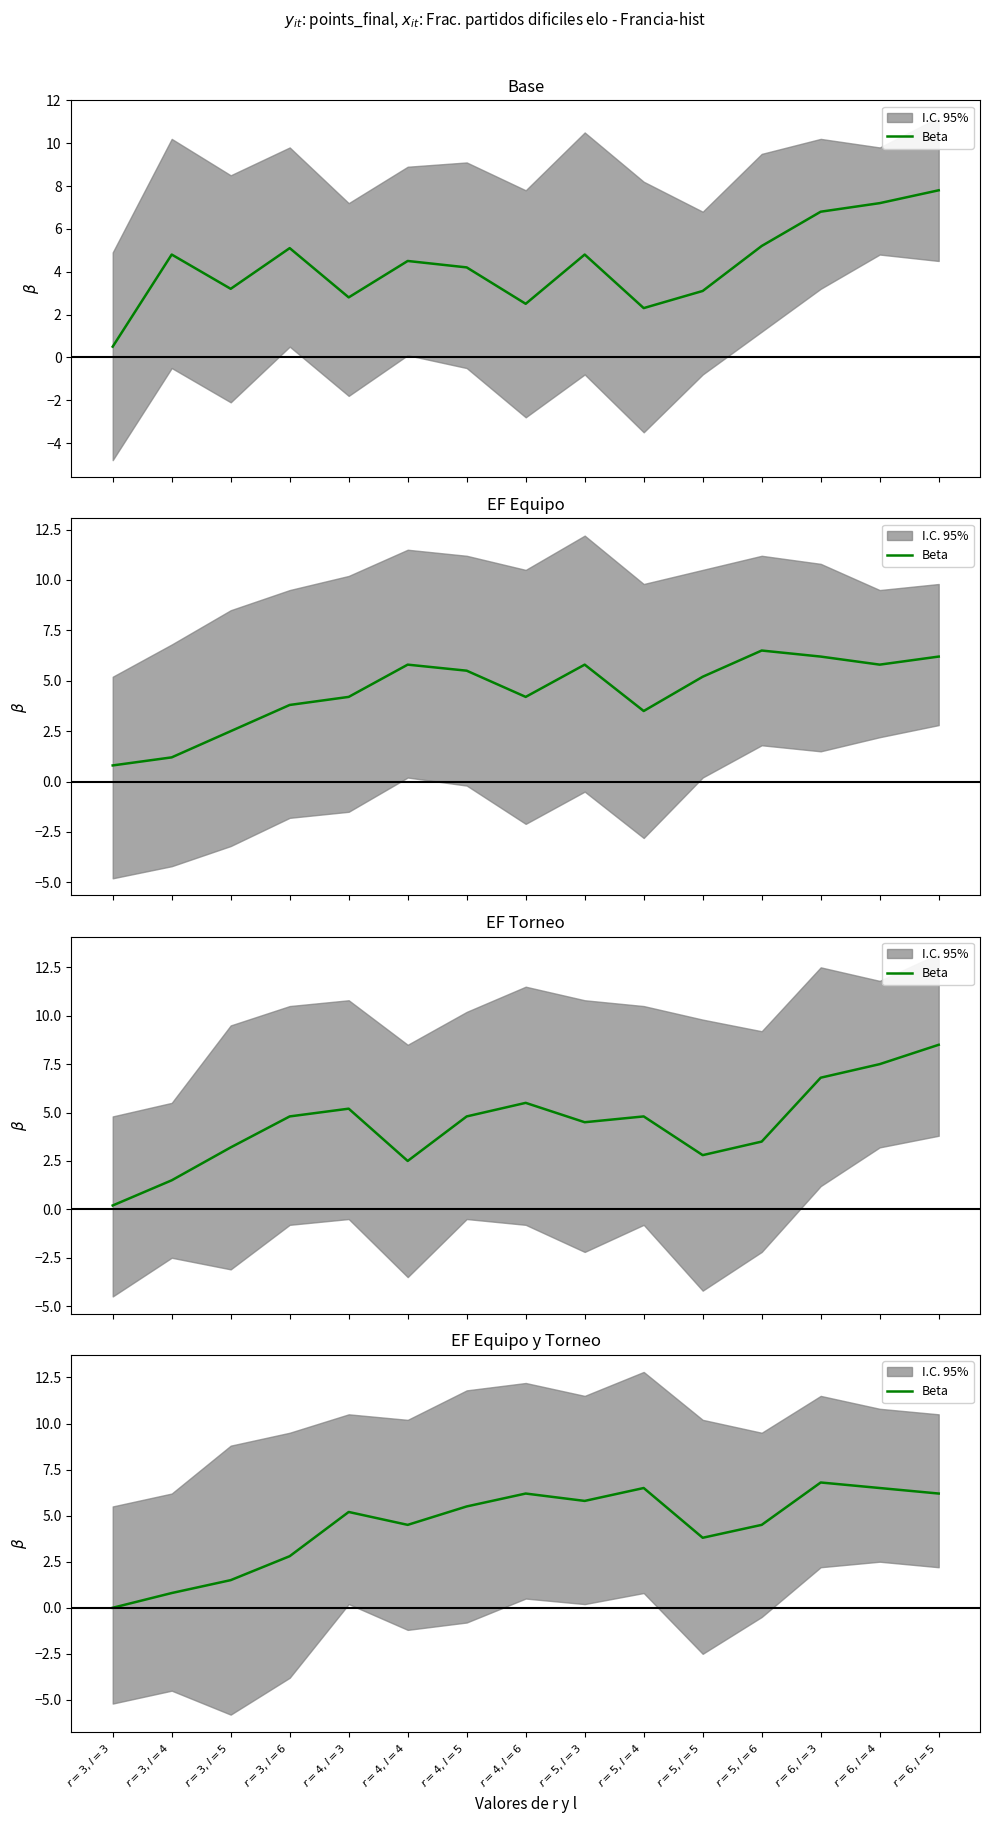

What is the average value?

4.4